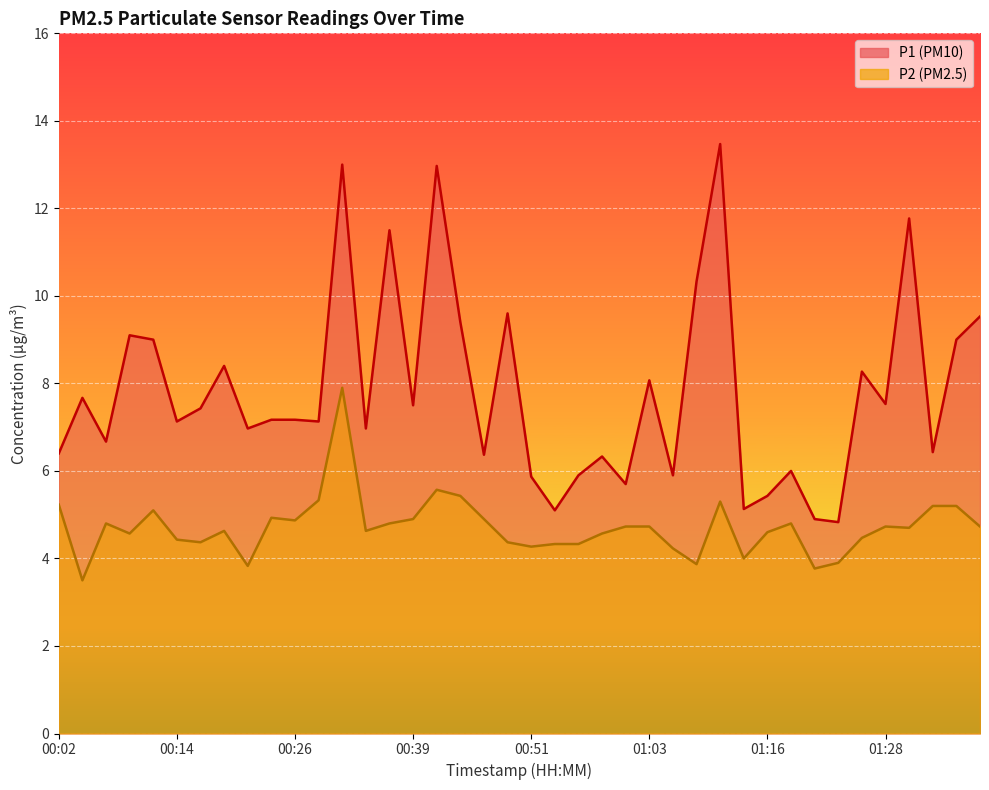

Where does the P2 series first go above 4?

00:02